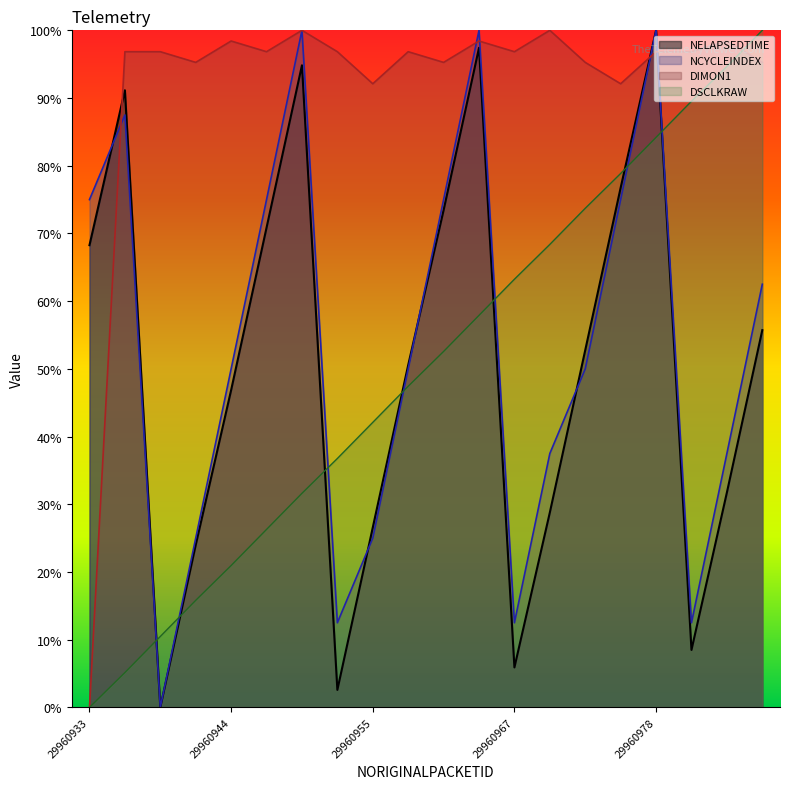

Which category has the lowest value across all series?

29960933